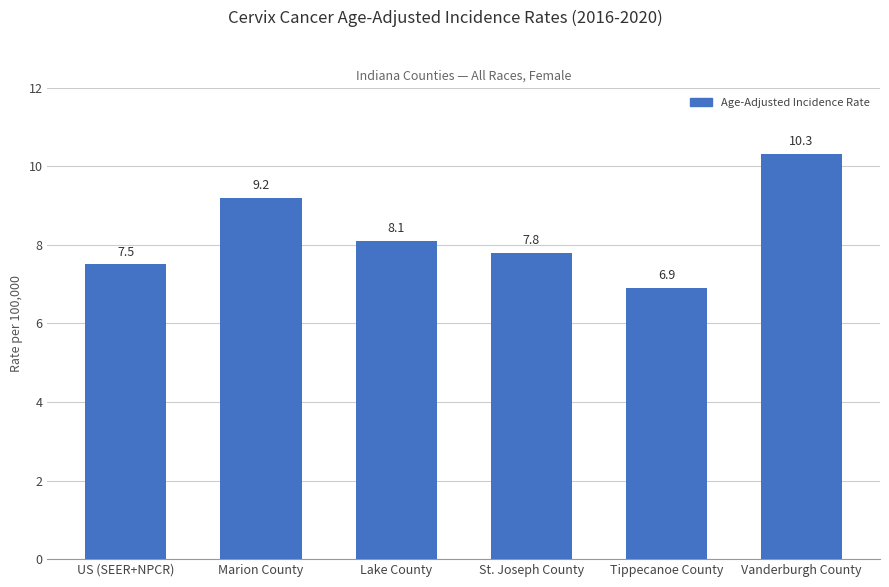

What is the difference between the maximum and minimum values?

3.4